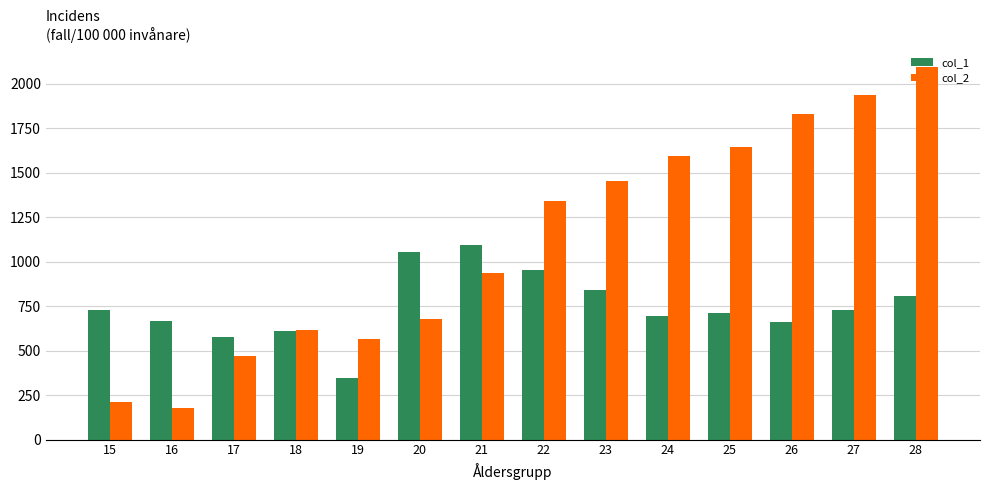

Which label corresponds to the largest value in the chart?

28